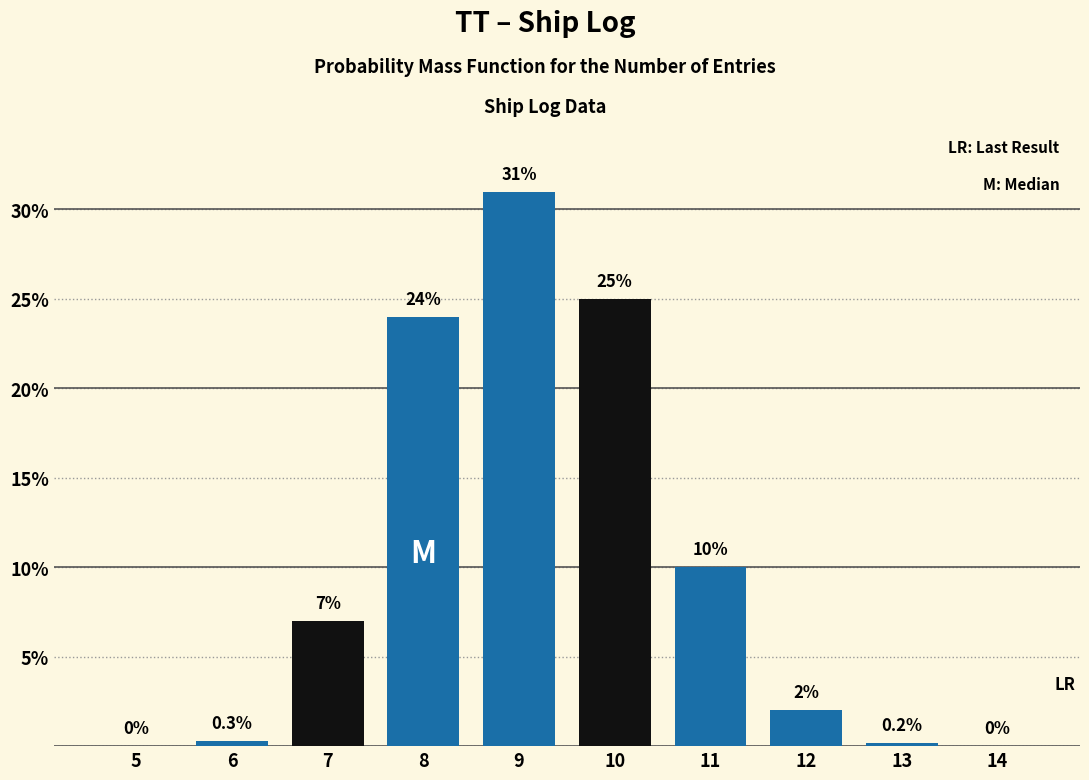

Reading right to left, list all the values displayed in this chart.

14=0.0	13=0.2	12=2.0	11=10.0	10=25.0	9=31.0	8=24.0	7=7.0	6=0.3	5=0.0